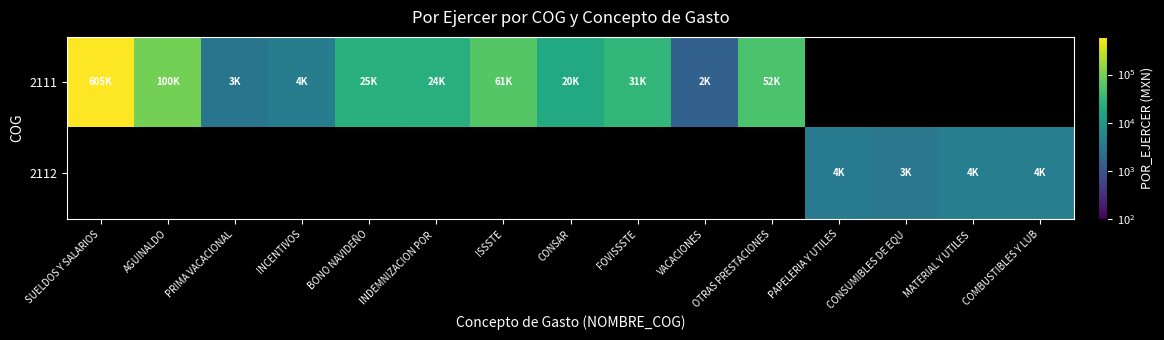

Rank the series at SUELDOS Y SALARIOS from lowest to highest value.

2111, 2112